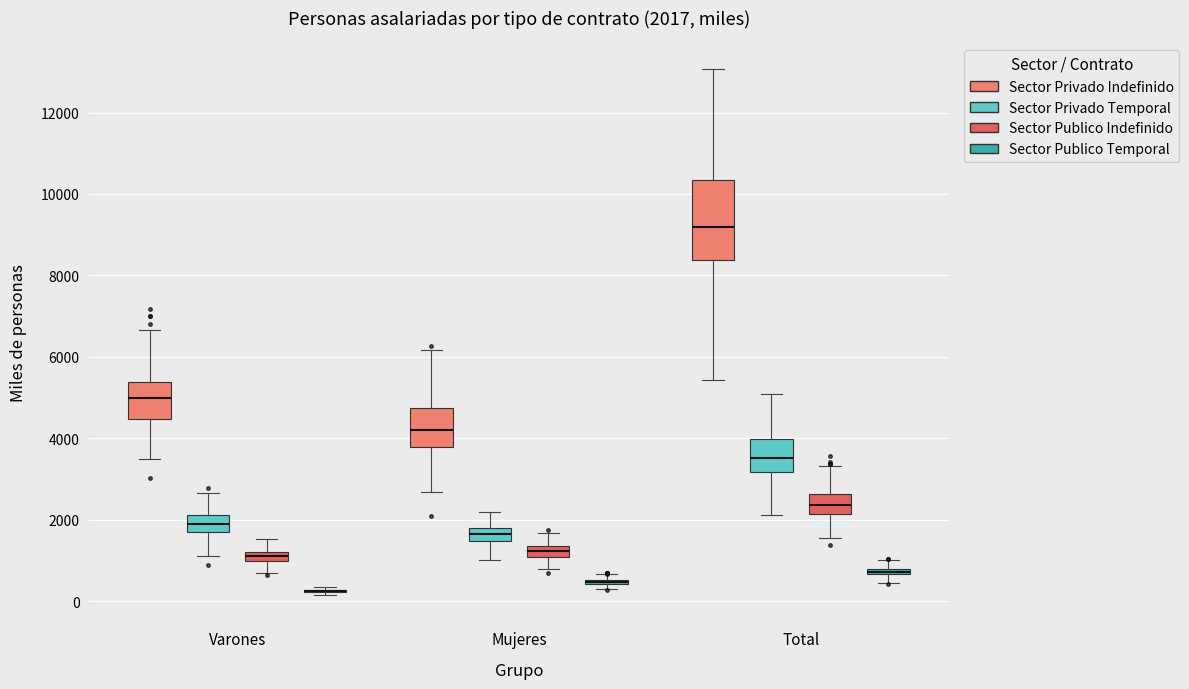

Which box is the tallest, from its lower edge to its upper edge?

Total (Sector Privado Indefinido)